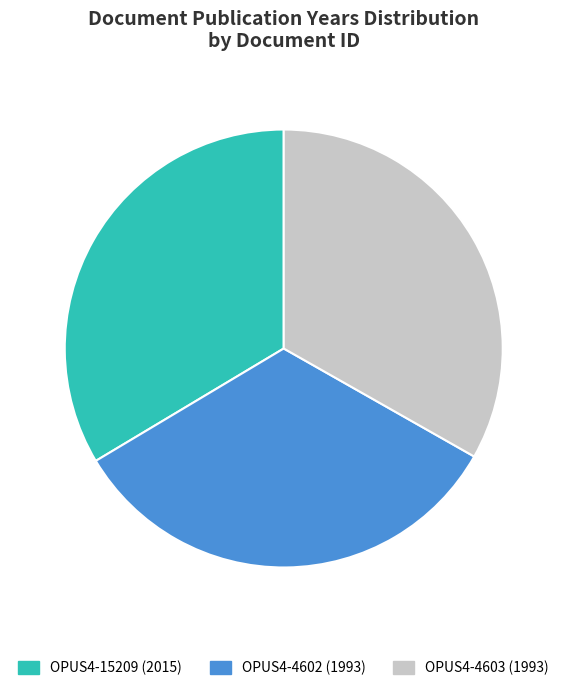

How many segments does this pie chart have?

3